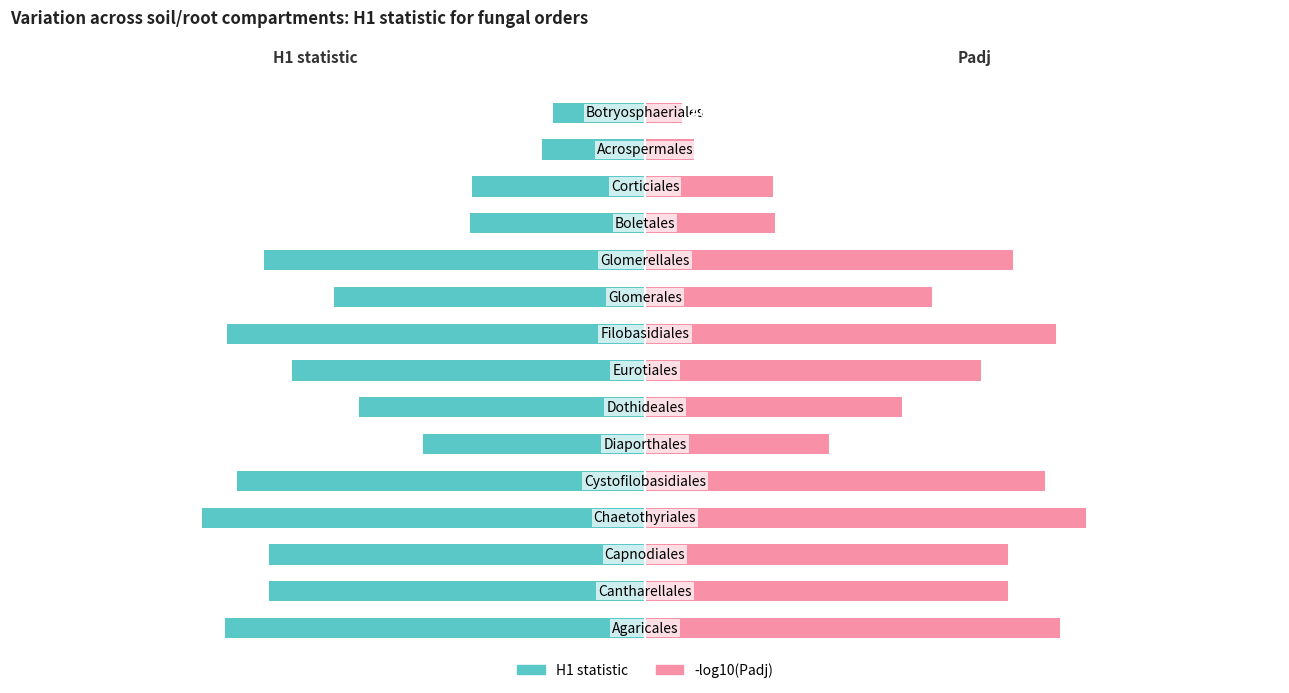

What is the value of the H1 statistic bar at the 14th from the left?

-24.0